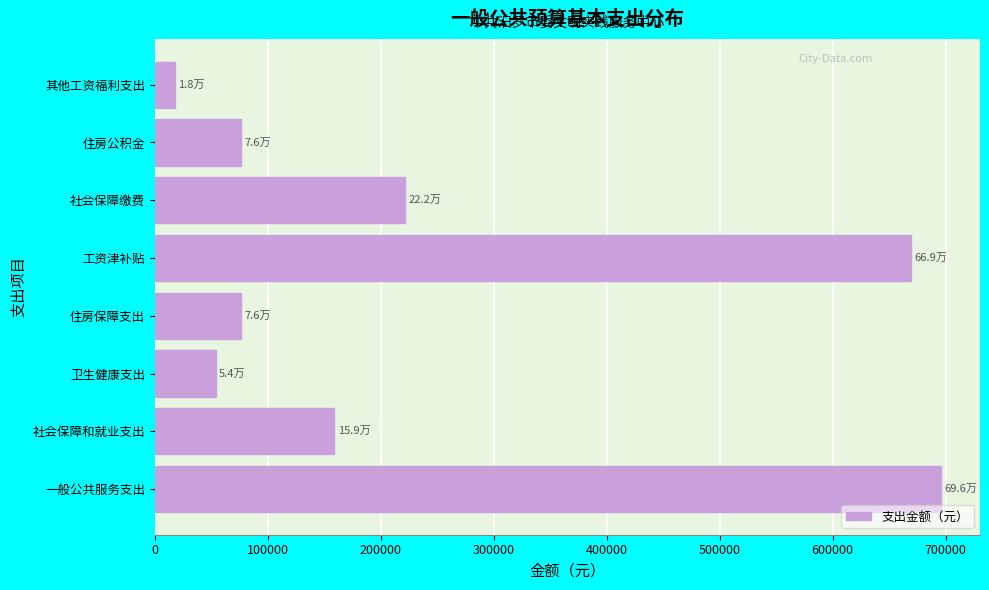

Reading top to bottom, list all the values displayed in this chart.

17888.6	76261.0	221612.7	669026.0	76261.0	54018.2	158877.0	695632.2